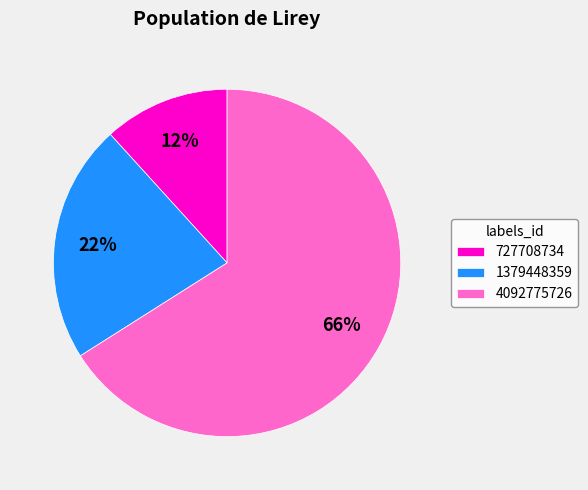

To the nearest percent, what portion does 4092775726 represent?

66%